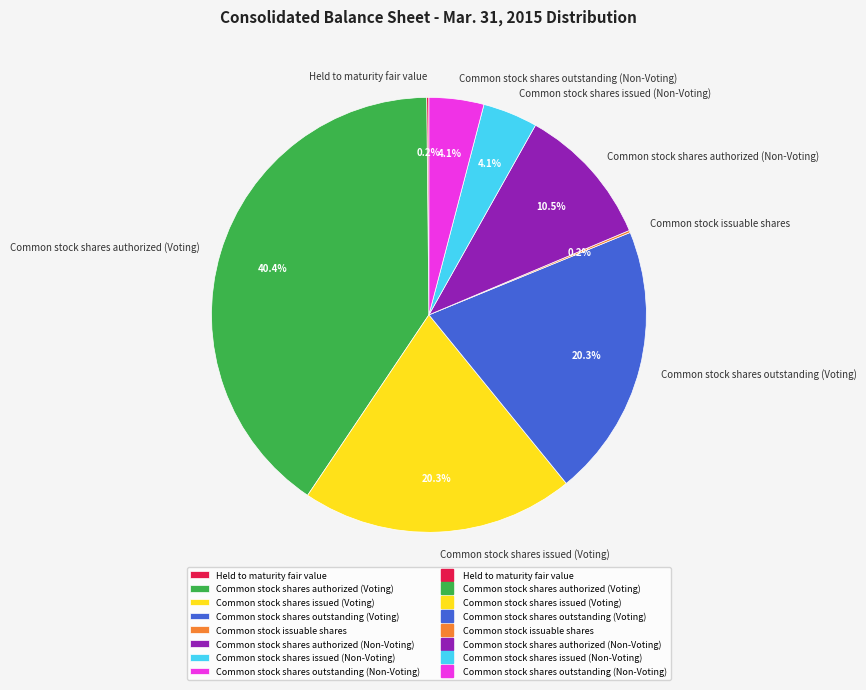

To the nearest percent, what percentage of the pie is Common stock shares outstanding (Non-Voting)?

4%